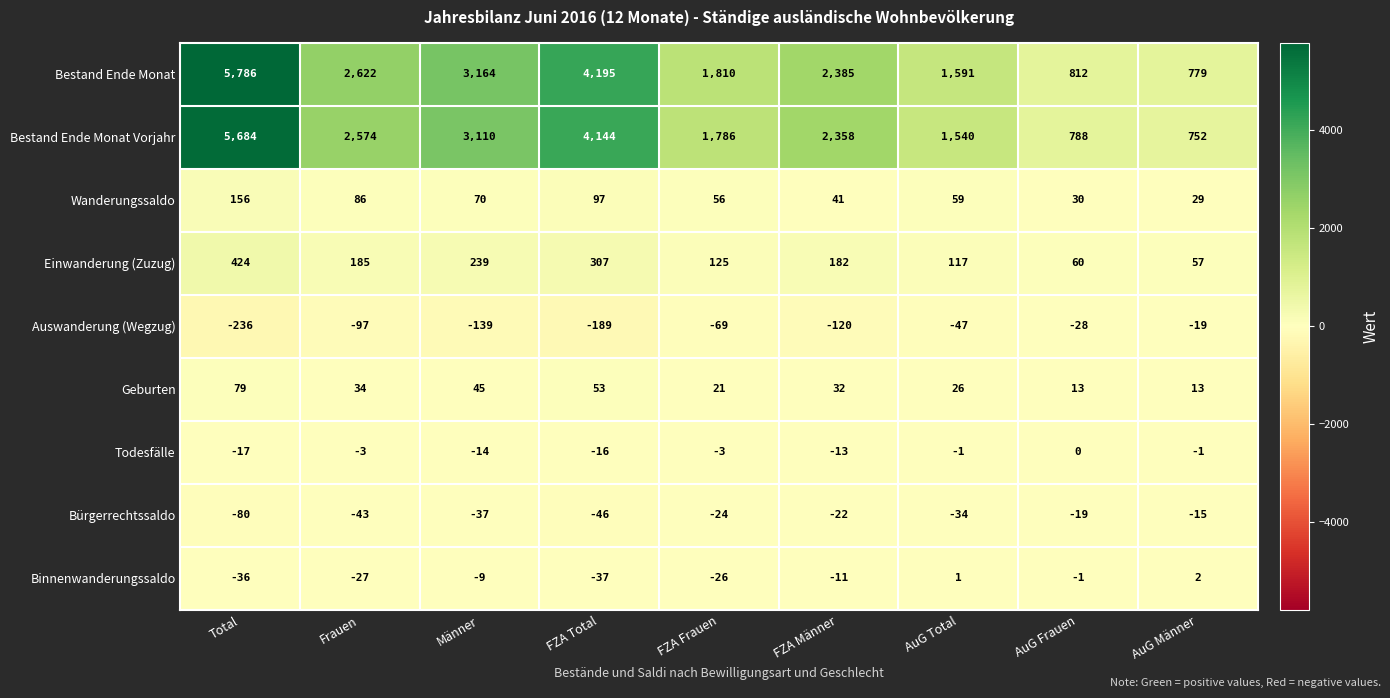

True or false: Einwanderung (Zuzug) has a value of 307 at FZA Total.

True